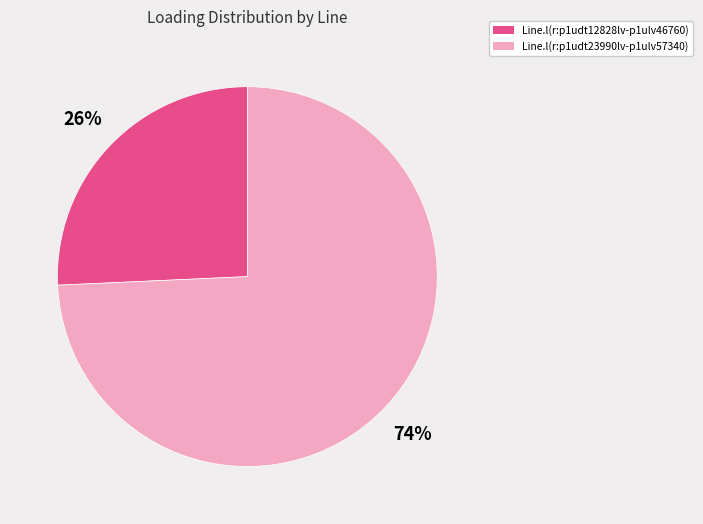

Is Line.l(r:p1udt23990lv-p1ulv57340) the majority of the pie?

Yes